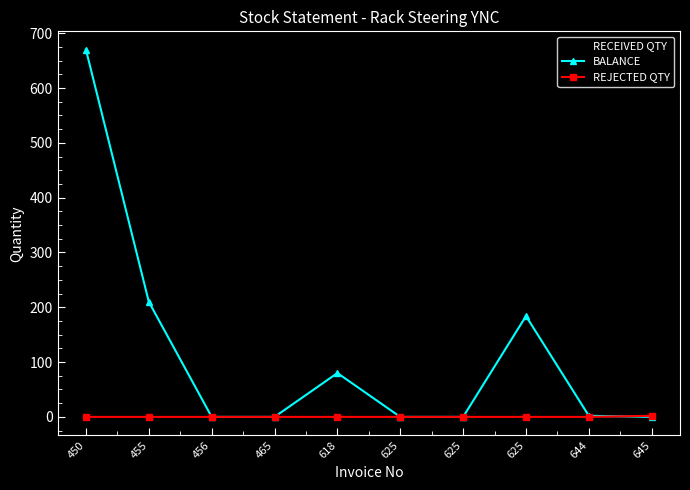

What are all the series names shown in the legend?

RECEIVED QTY, BALANCE, REJECTED QTY